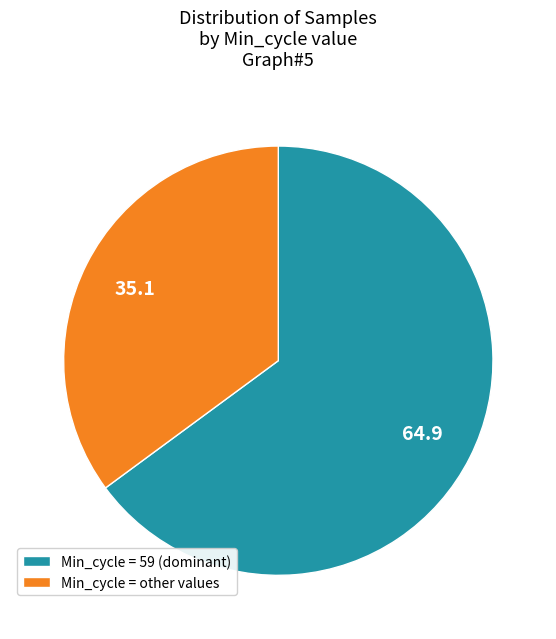

How many segments does this pie chart have?

2